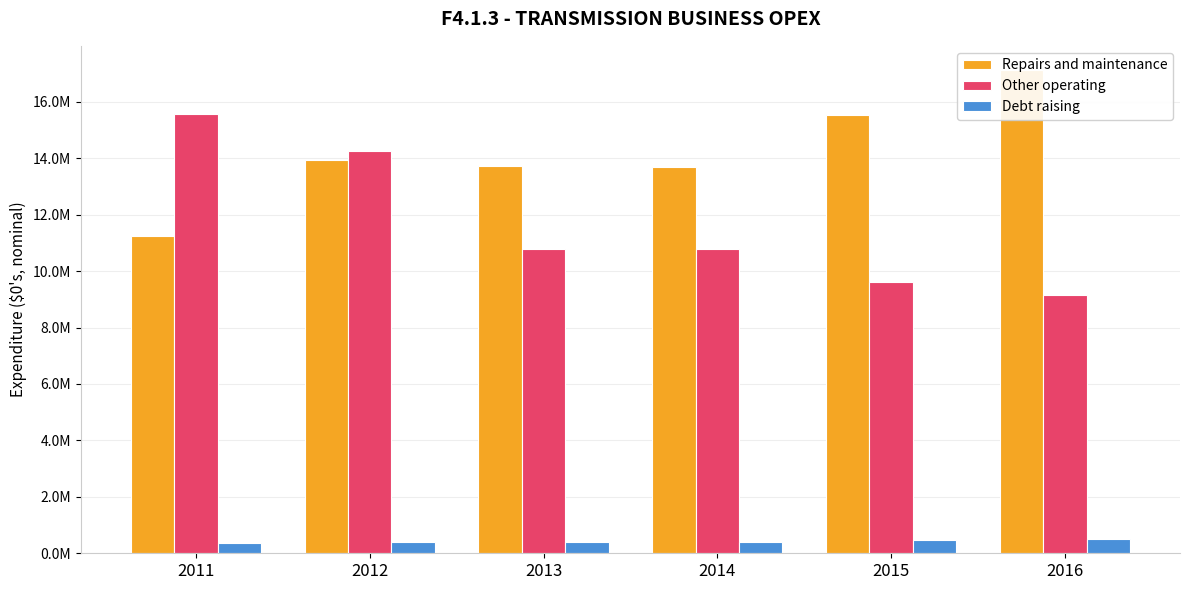

Which category has the lowest value in the Other operating series?

2016